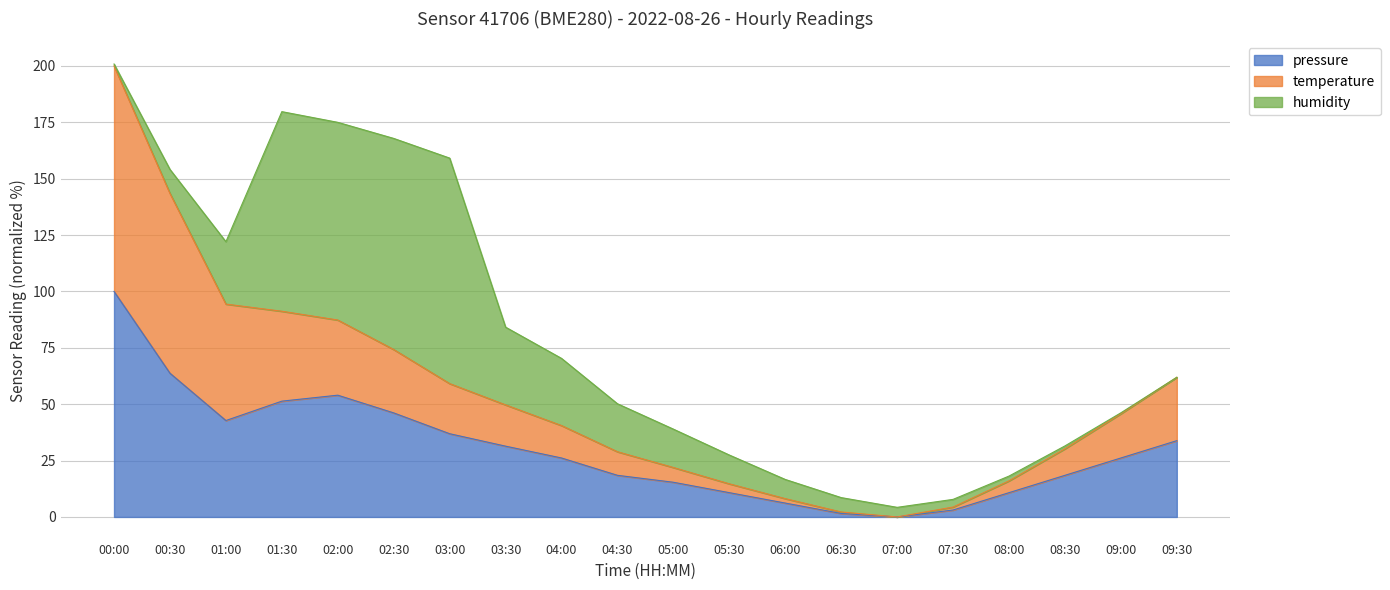

What is the total value across all series at 04:30?

50.2